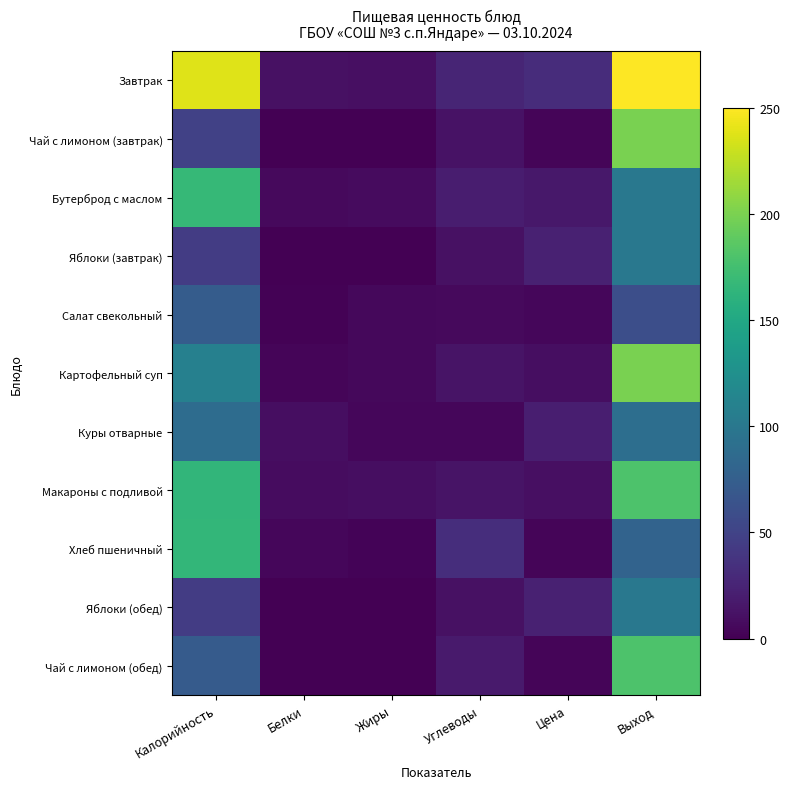

Reading left to right, list all the values displayed in this chart.

Завтрак: Калорийность=238.0	Белки=11.0	Жиры=10.0	Углеводы=26.0	Цена=31.8	Выход=250.0
Чай с лимоном (завтрак): Калорийность=48.0	Белки=0.0	Жиры=0.0	Углеводы=12.0	Цена=3.6	Выход=200.0
Бутерброд с маслом: Калорийность=167.0	Белки=6.0	Жиры=7.0	Углеводы=20.0	Цена=16.5	Выход=100.0
Яблоки (завтрак): Калорийность=44.0	Белки=0.0	Жиры=0.0	Углеводы=11.0	Цена=22.7	Выход=100.0
Салат свекольный: Калорийность=73.0	Белки=1.0	Жиры=5.0	Углеводы=6.0	Цена=4.6	Выход=60.0
Картофельный суп: Калорийность=109.0	Белки=3.0	Жиры=5.0	Углеводы=13.0	Цена=9.0	Выход=200.0
Куры отварные: Калорийность=88.0	Белки=9.0	Жиры=4.0	Углеводы=4.0	Цена=20.9	Выход=90.0
Макароны с подливой: Калорийность=165.0	Белки=8.0	Жиры=9.0	Углеводы=13.0	Цена=9.8	Выход=180.0
Хлеб пшеничный: Калорийность=166.0	Белки=4.0	Жиры=2.0	Углеводы=33.0	Цена=3.7	Выход=80.0
Яблоки (обед): Калорийность=44.0	Белки=0.0	Жиры=0.0	Углеводы=11.0	Цена=22.7	Выход=100.0
Чай с лимоном (обед): Калорийность=72.0	Белки=0.0	Жиры=0.0	Углеводы=18.0	Цена=3.9	Выход=180.0